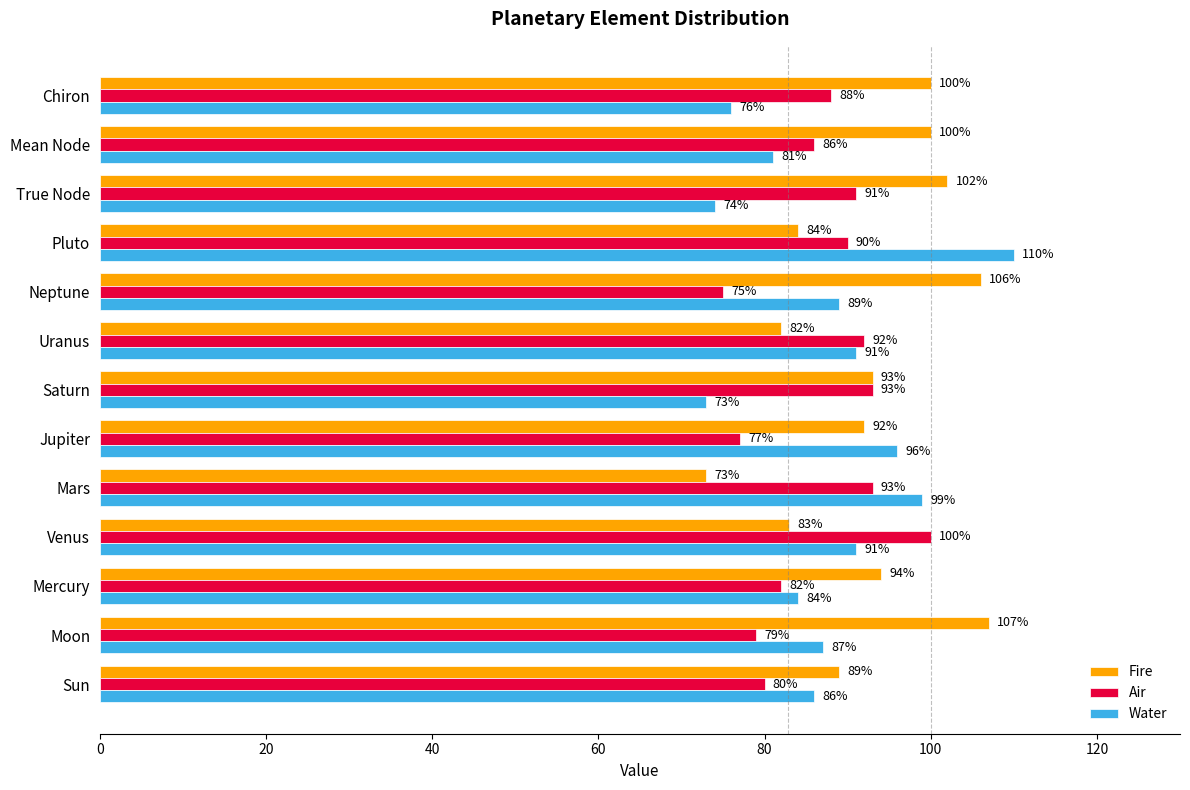

What is the spread (max minus min) of values at Mean Node?

19